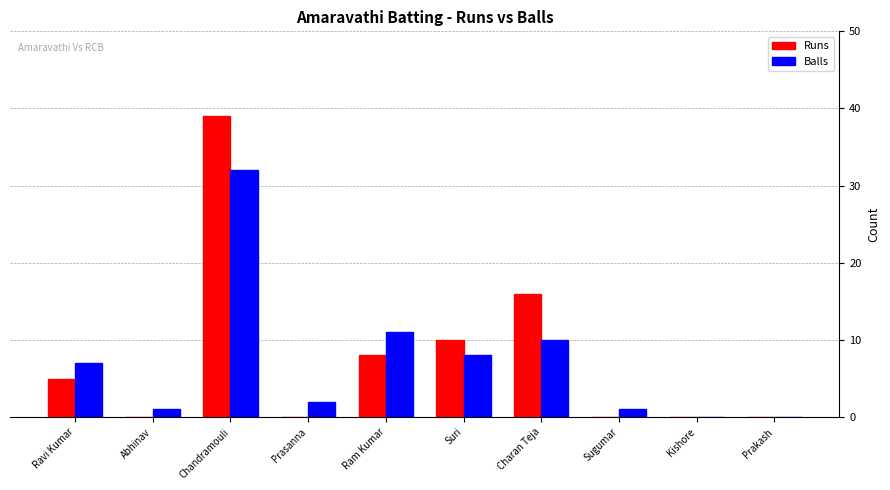

How many groups of bars are there?

10